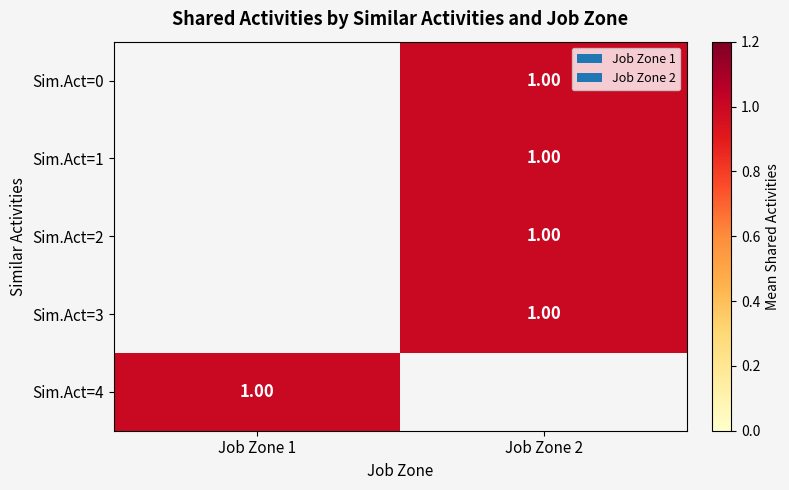

Rank the series at Job Zone 2 from highest to lowest value.

Sim.Act=0, Sim.Act=1, Sim.Act=2, Sim.Act=3, Sim.Act=4